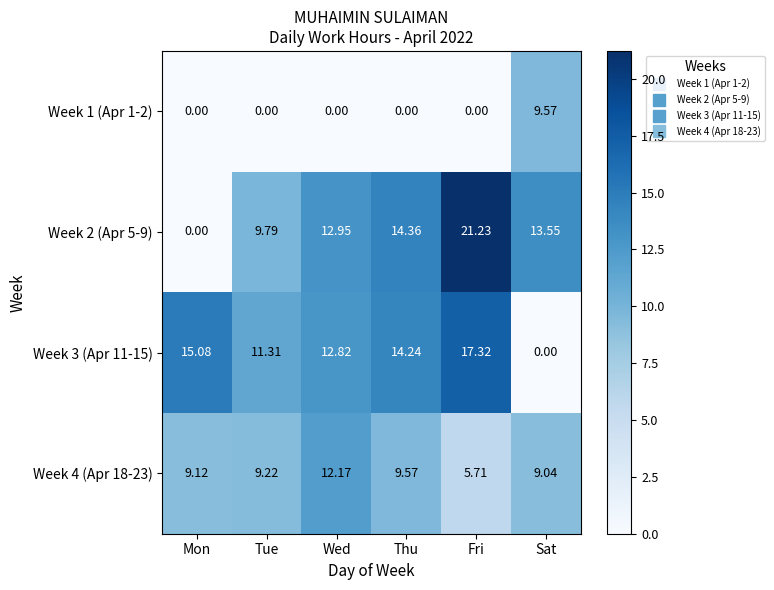

Is the value of Week 3 (Apr 11-15) at Tue greater than the value of Week 2 (Apr 5-9) at Sat?

No